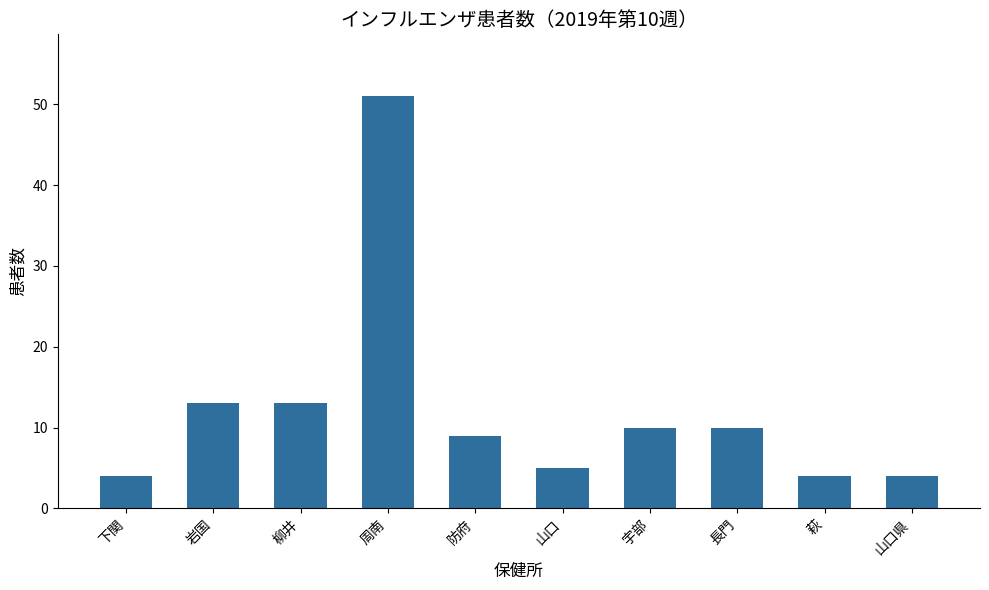

The chart shows a value of 51 at 周南. True or false?

True